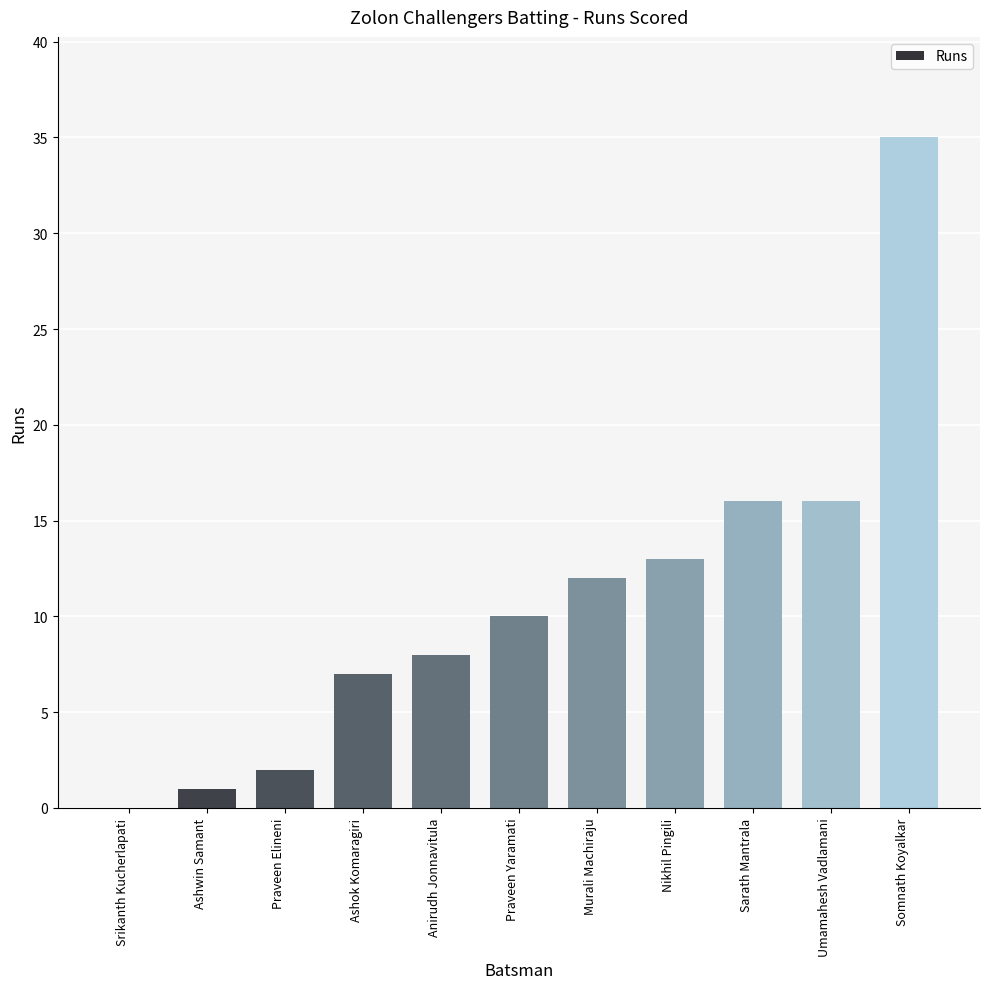

What is the greatest value displayed?

35